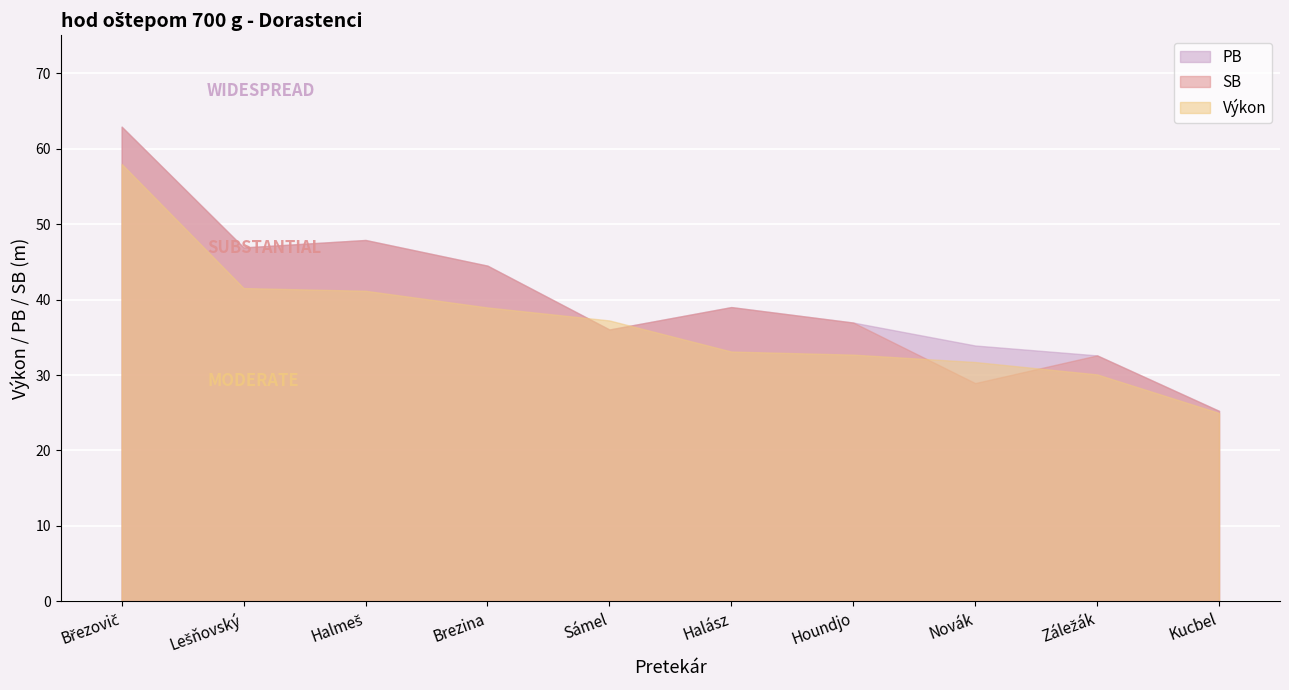

At which label does SB reach its minimum?

Kucbel